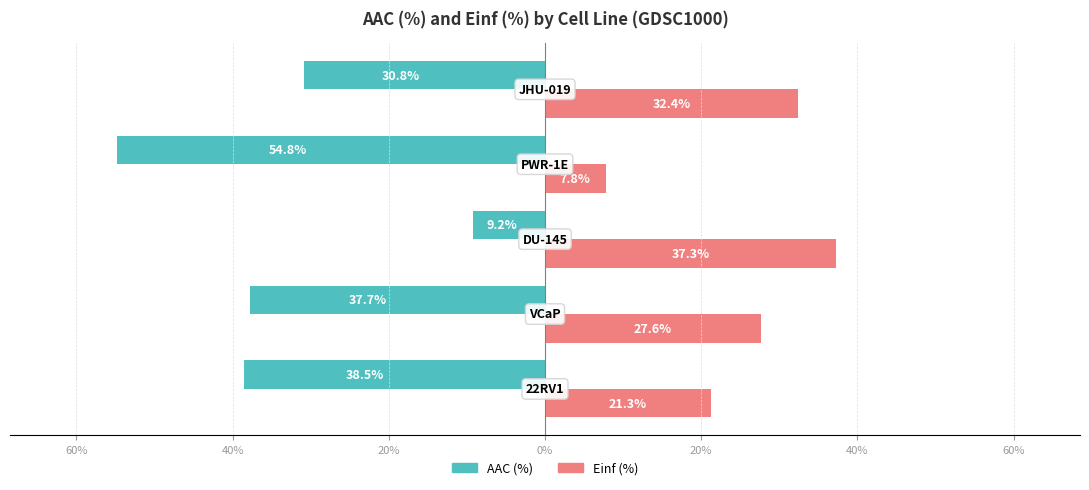

What is the maximum value for AAC (%)?

-9.2